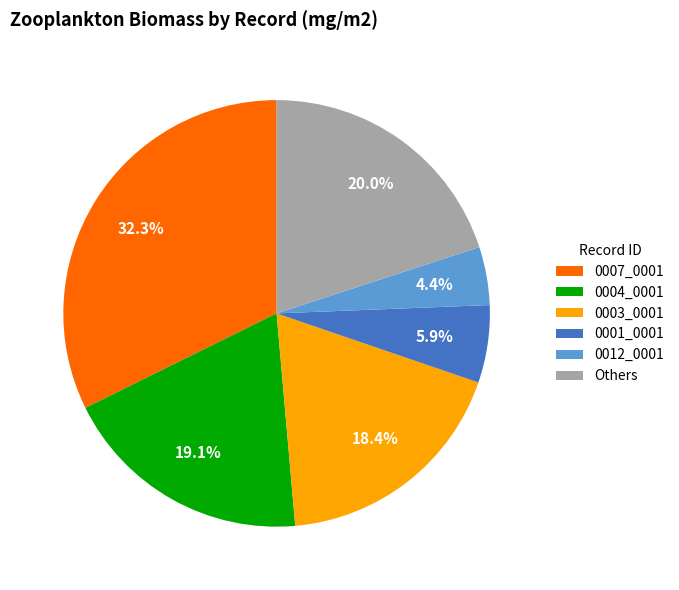

How many segments does this pie chart have?

6